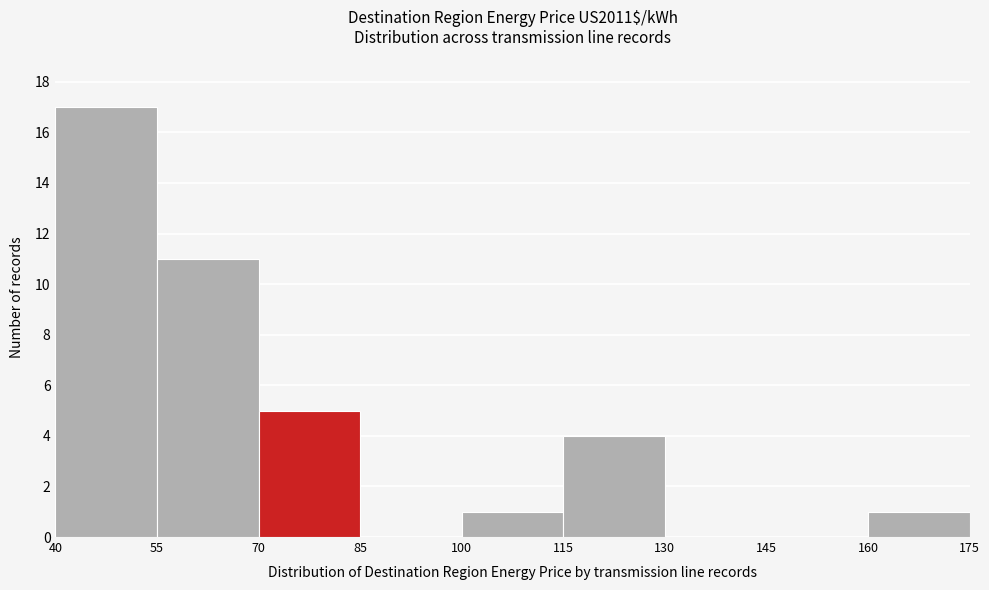

How tall is the bar that spans 40 to 55 on the x-axis? The values are not printed on the chart, so give them approximately, as read against the axis.

17